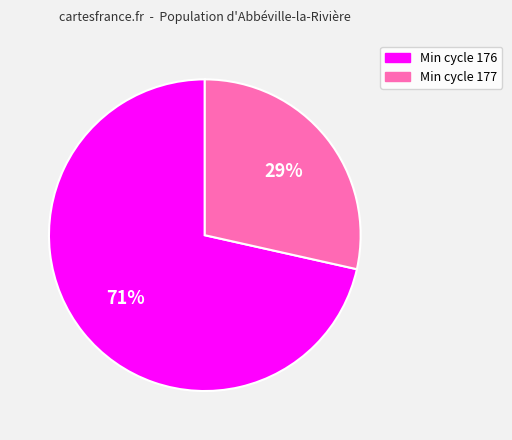

How many slices are in this pie chart?

2